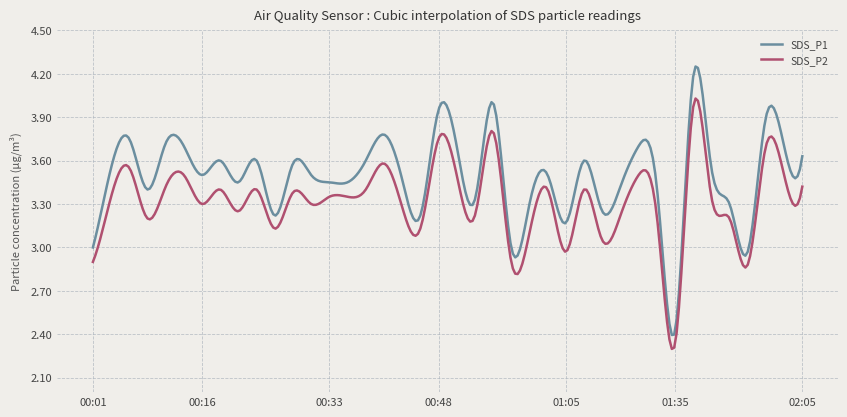

Which series has the largest range (max minus min)?

SDS_P1